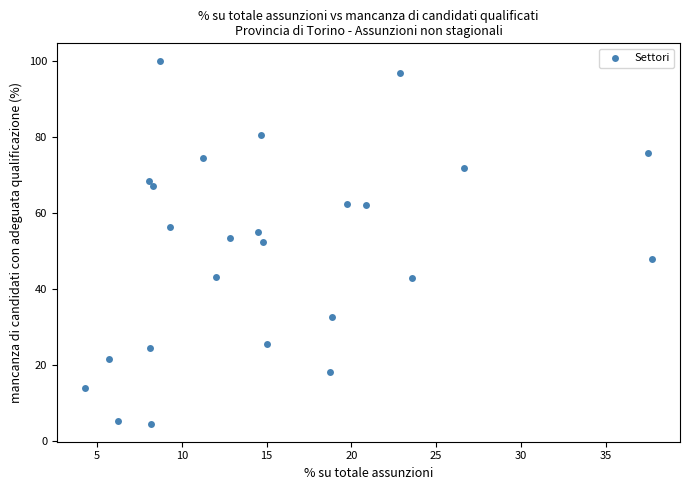

What is the range of X values (max minus min)?

33.4